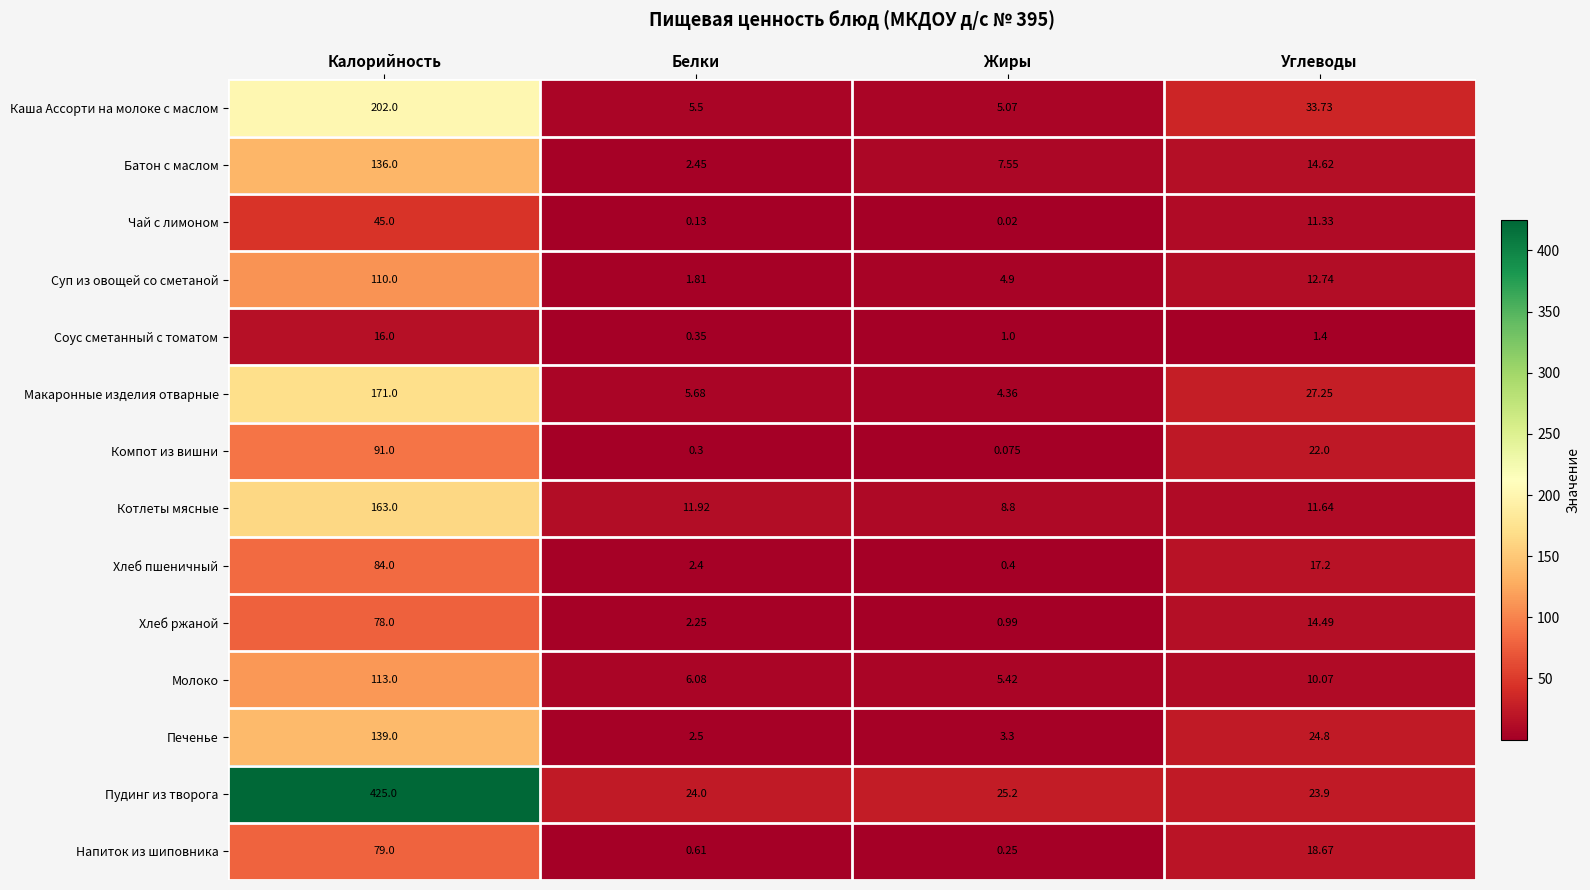

At Калорийность, list the series in order from smallest to largest.

Соус сметанный с томатом, Чай с лимоном, Хлеб ржаной, Напиток из шиповника, Хлеб пшеничный, Компот из вишни, Суп из овощей со сметаной, Молоко, Батон с маслом, Печенье, Котлеты мясные, Макаронные изделия отварные, Каша Ассорти на молоке с маслом, Пудинг из творога